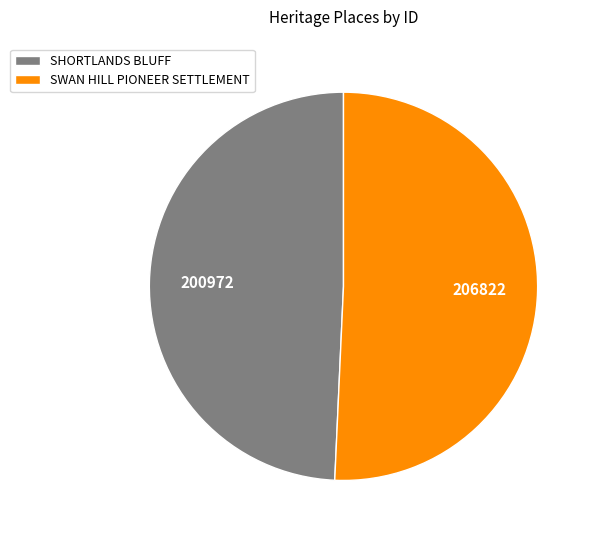

Approximately how many times larger is the value at SWAN HILL PIONEER SETTLEMENT compared to SHORTLANDS BLUFF?

1.0